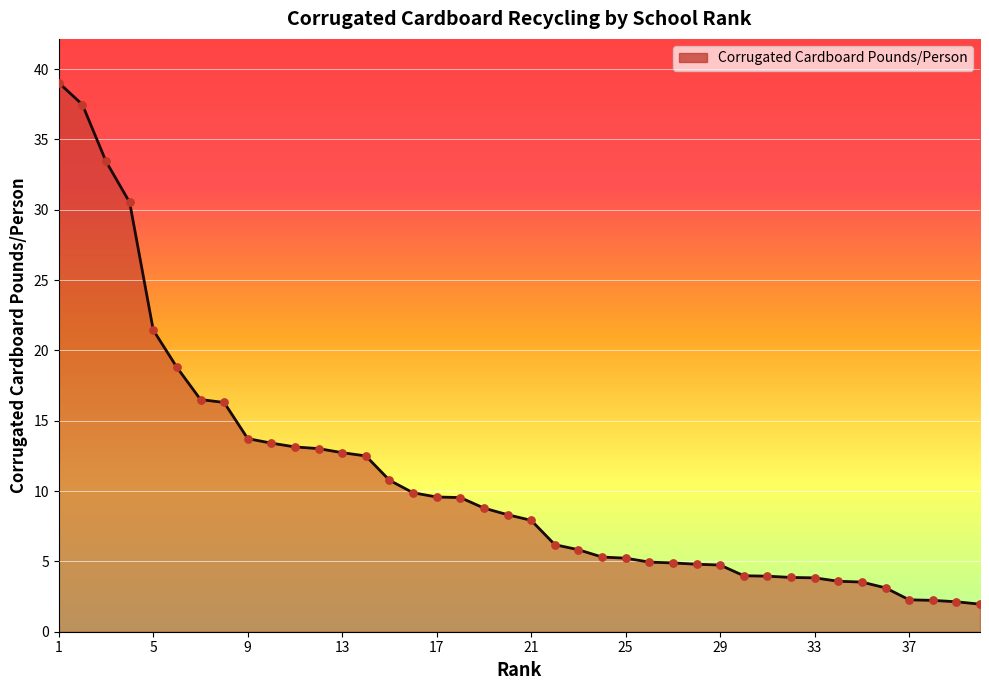

What is the difference between the maximum and minimum values?

37.1